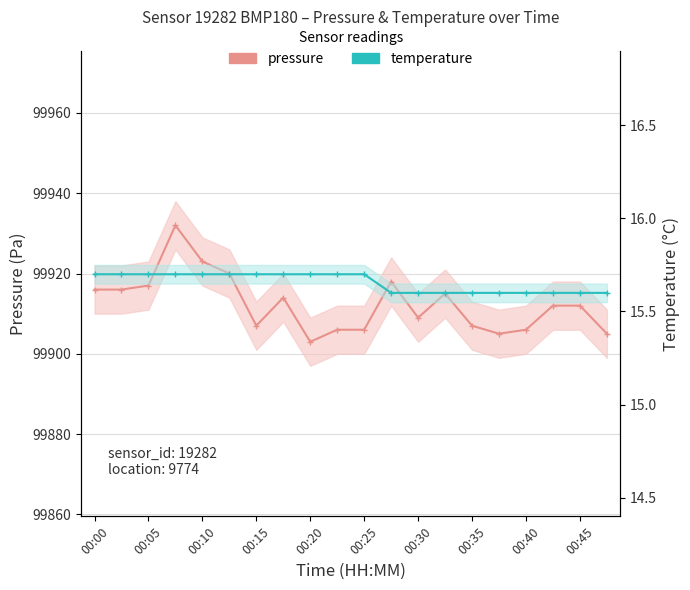

Rank the series by their maximum value, from lowest to highest.

temperature, pressure